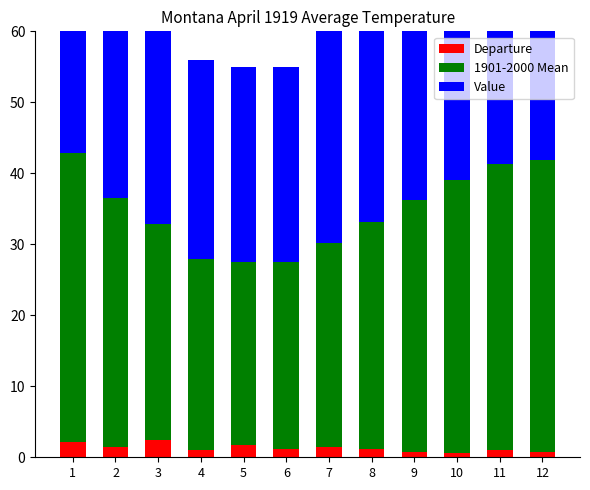

At which label does Departure first exceed 1?

1